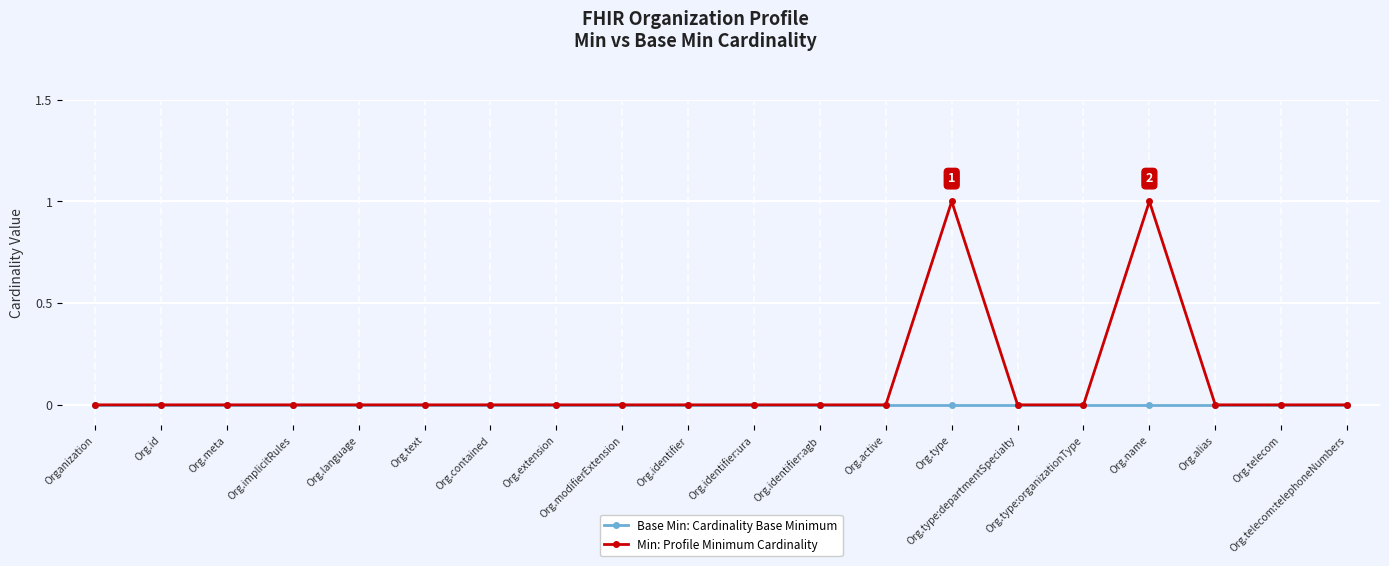

What is the value of the Min: Profile Minimum Cardinality point at the 17th from the left?

1